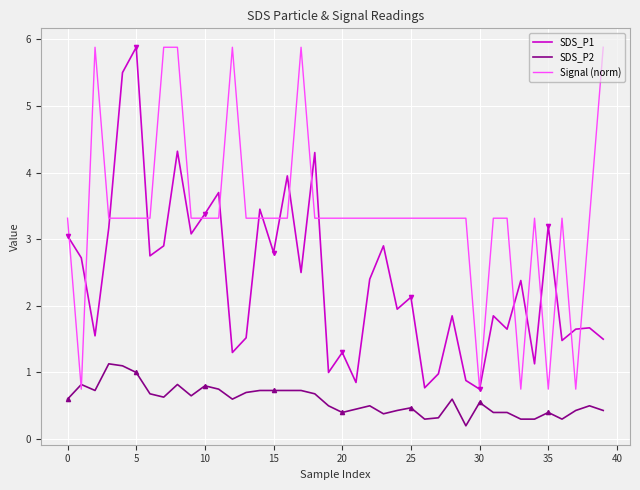

How many values in the Signal (norm) series are below 3?

5